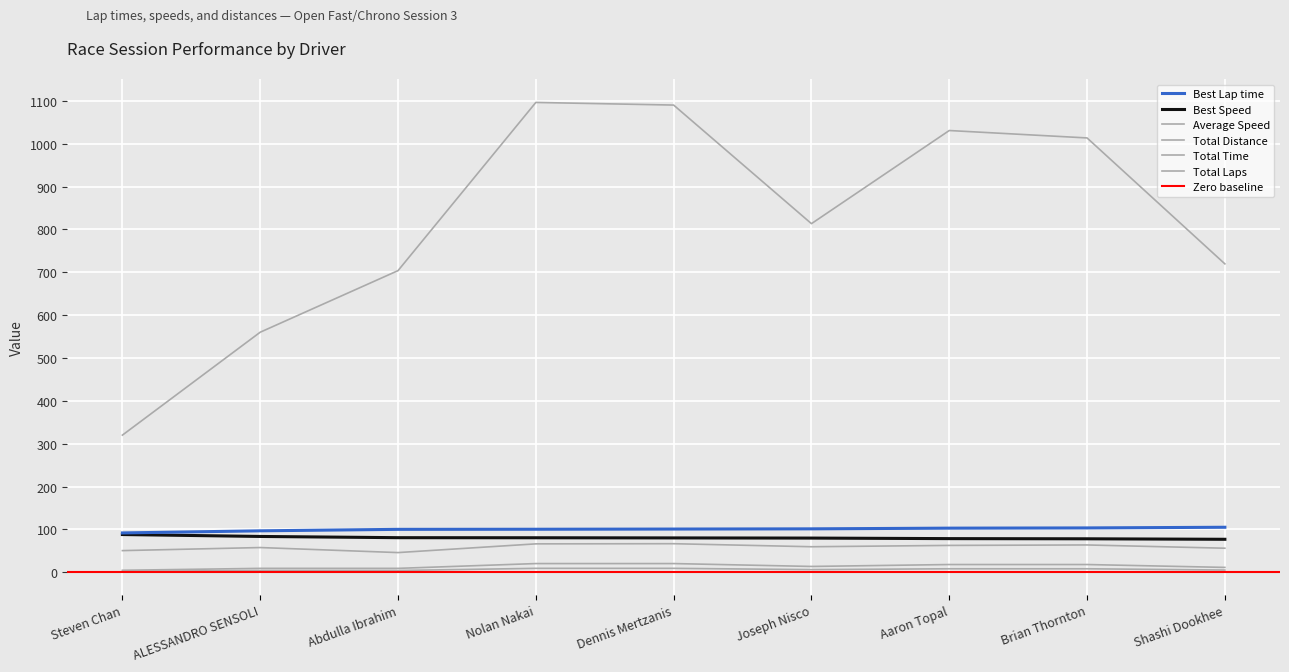

What is the difference between the second highest and second lowest values in the Total Time series?

530.1